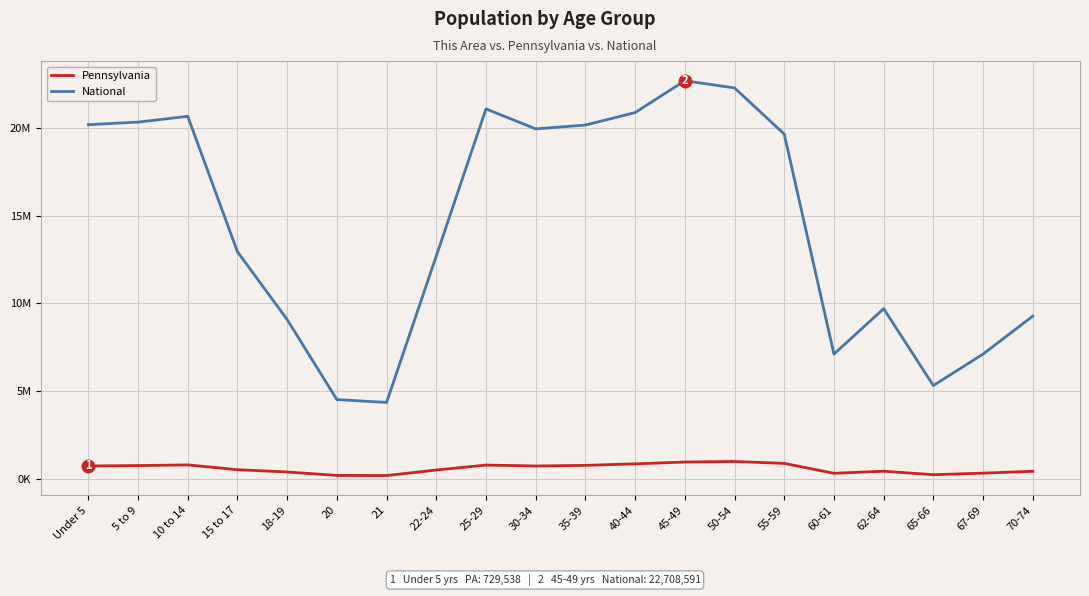

What is the sum of the Pennsylvania values at 21 and 35-39?

947544